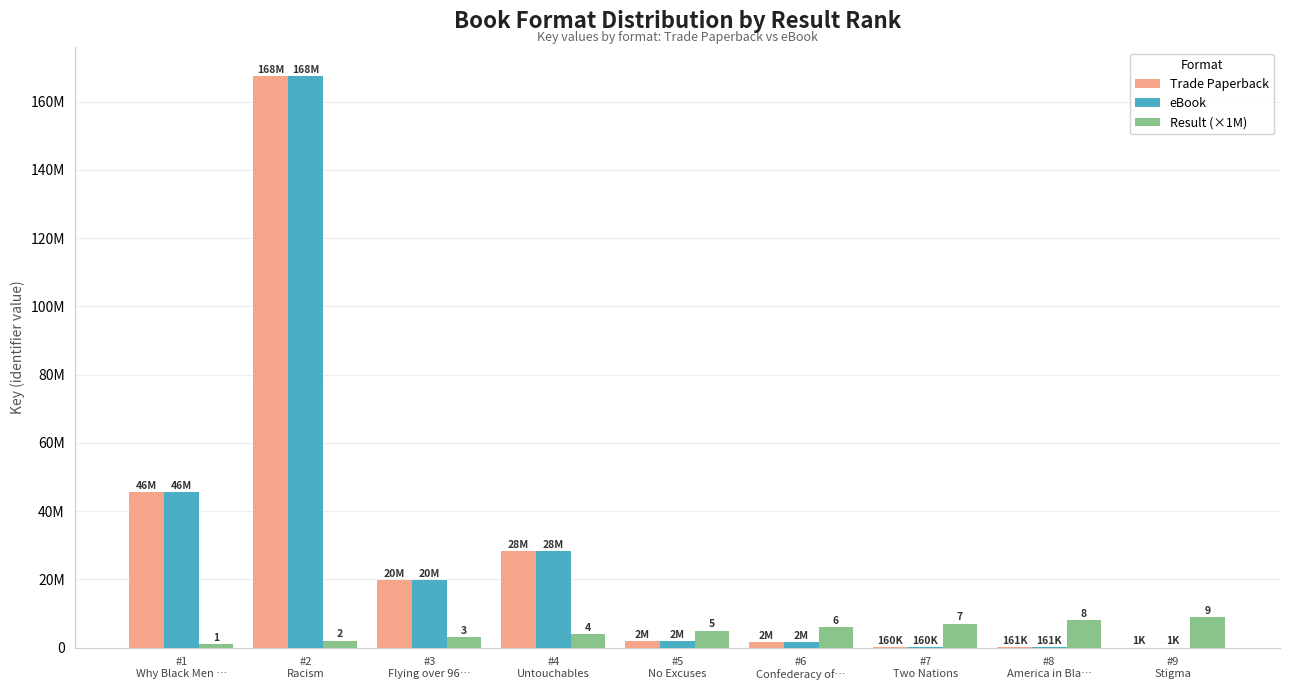

List the labels in order of eBook value, smallest first.

#9
Stigma, #7
Two Nations, #8
America in Bla…, #6
Confederacy of…, #5
No Excuses, #3
Flying over 96…, #4
Untouchables, #1
Why Black Men …, #2
Racism